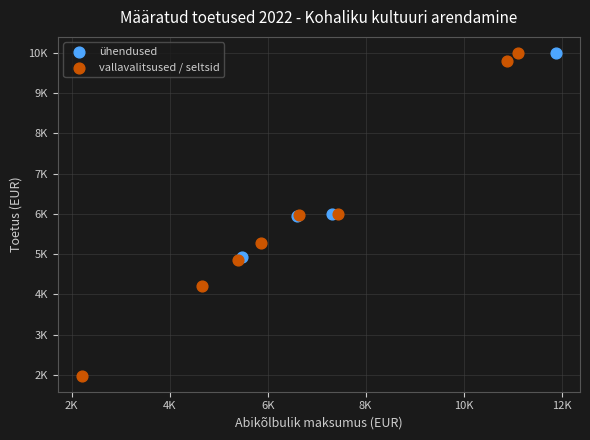

Which series reaches the minimum Y coordinate?

vallavalitsused / seltsid